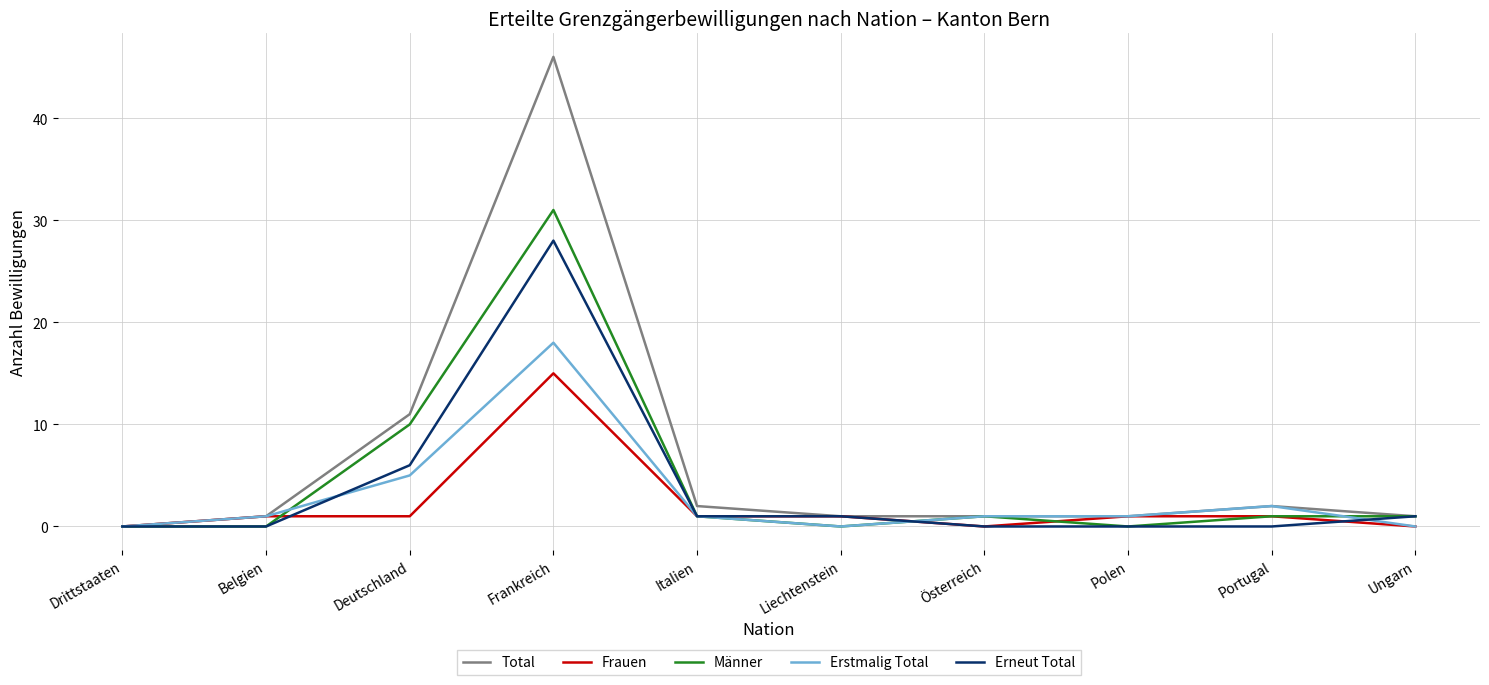

The value of Erstmalig Total at Drittstaaten is -11. True or false?

False